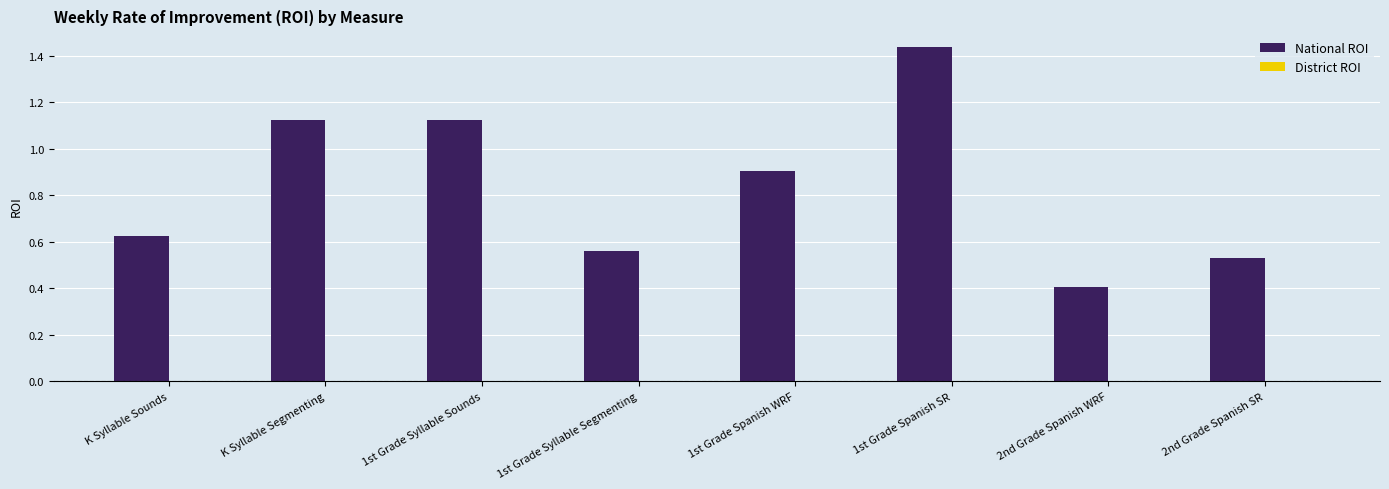

What position from the right is 2nd Grade Spanish SR?

1